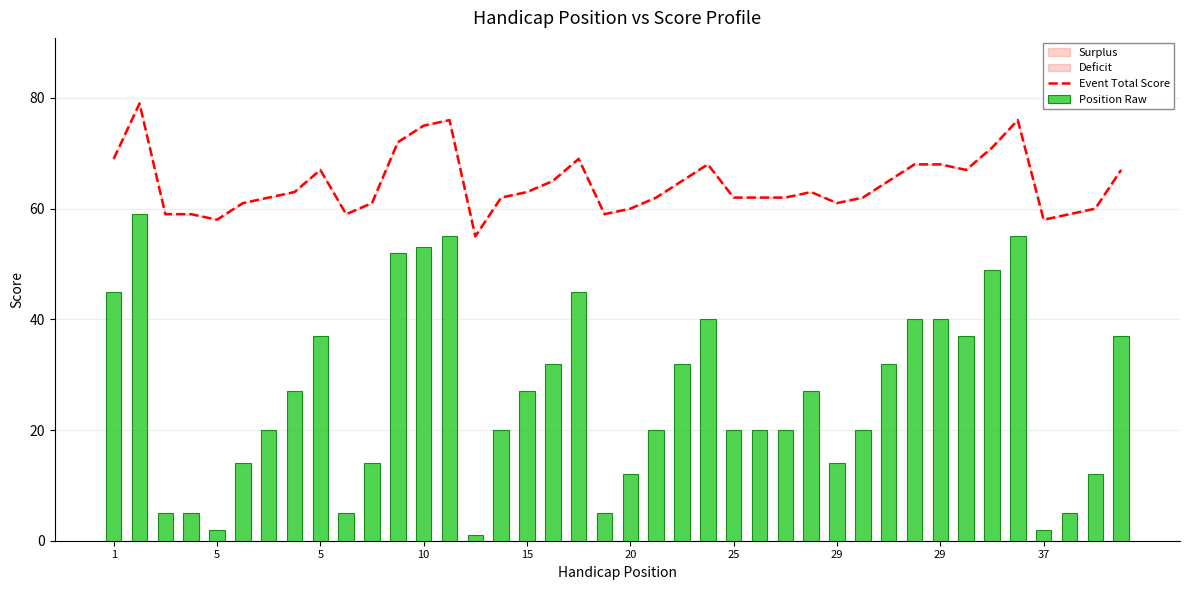

Does the chart contain any negative values?

No